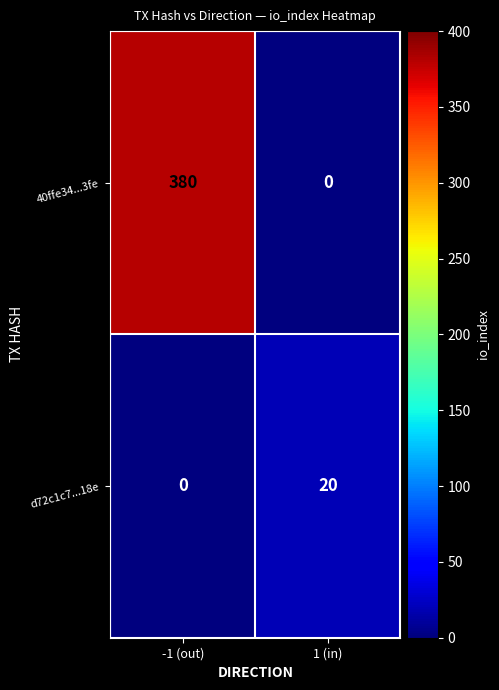

At which category is the sum across all series the highest?

-1 (out)